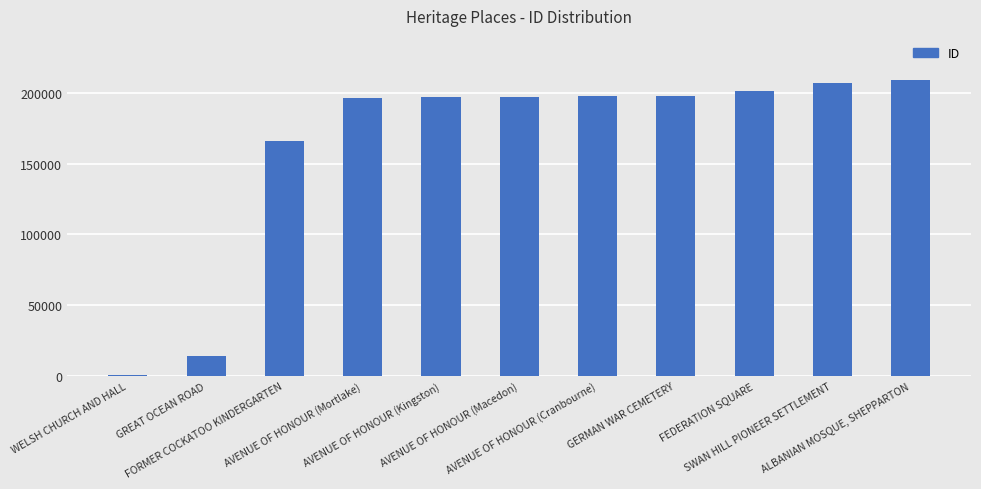

Which label corresponds to the smallest value in the chart?

WELSH CHURCH AND HALL